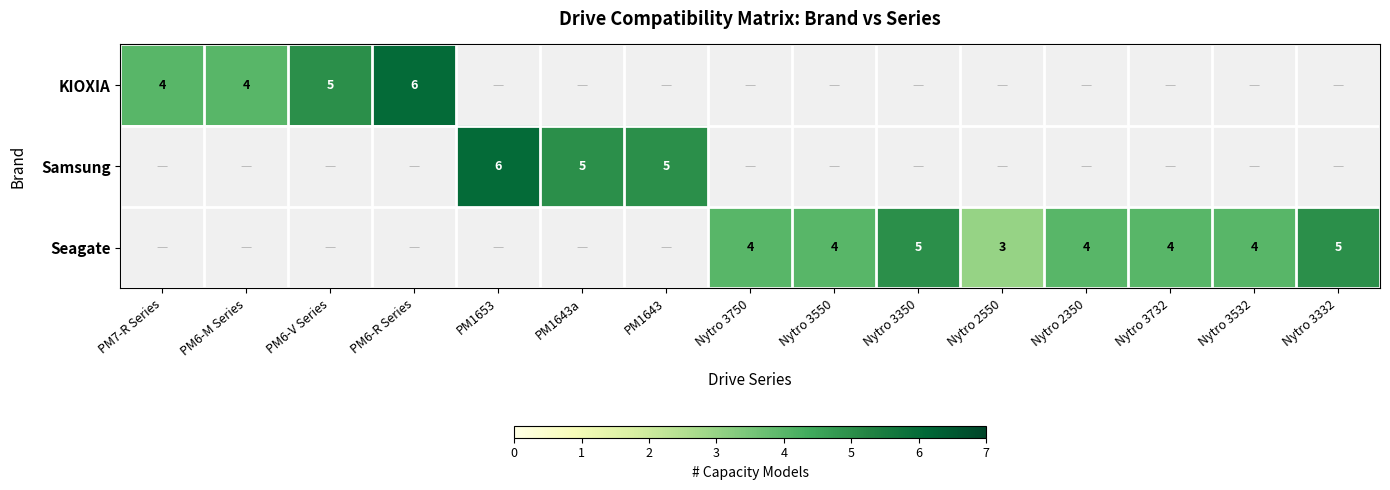

Is the value of Seagate at Nytro 3532 greater than the value of Samsung at PM1643a?

No